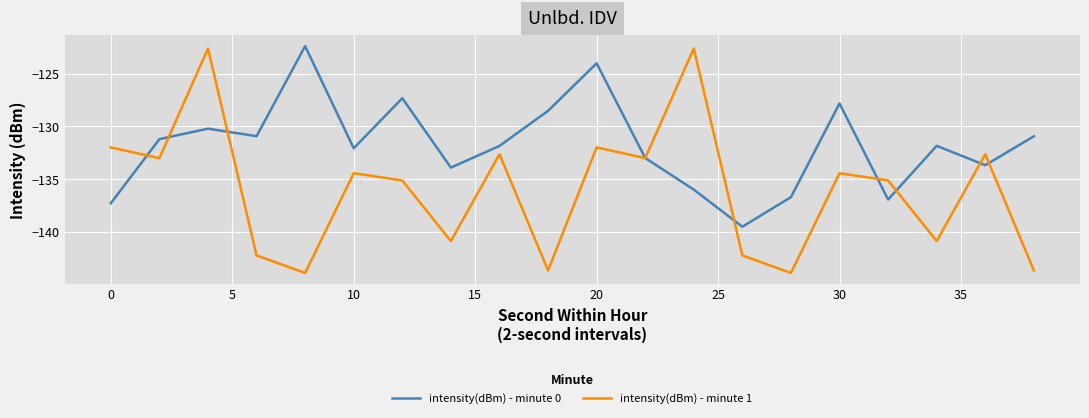

What is the lowest value of the intensity(dBm) - minute 1 series?

-143.9